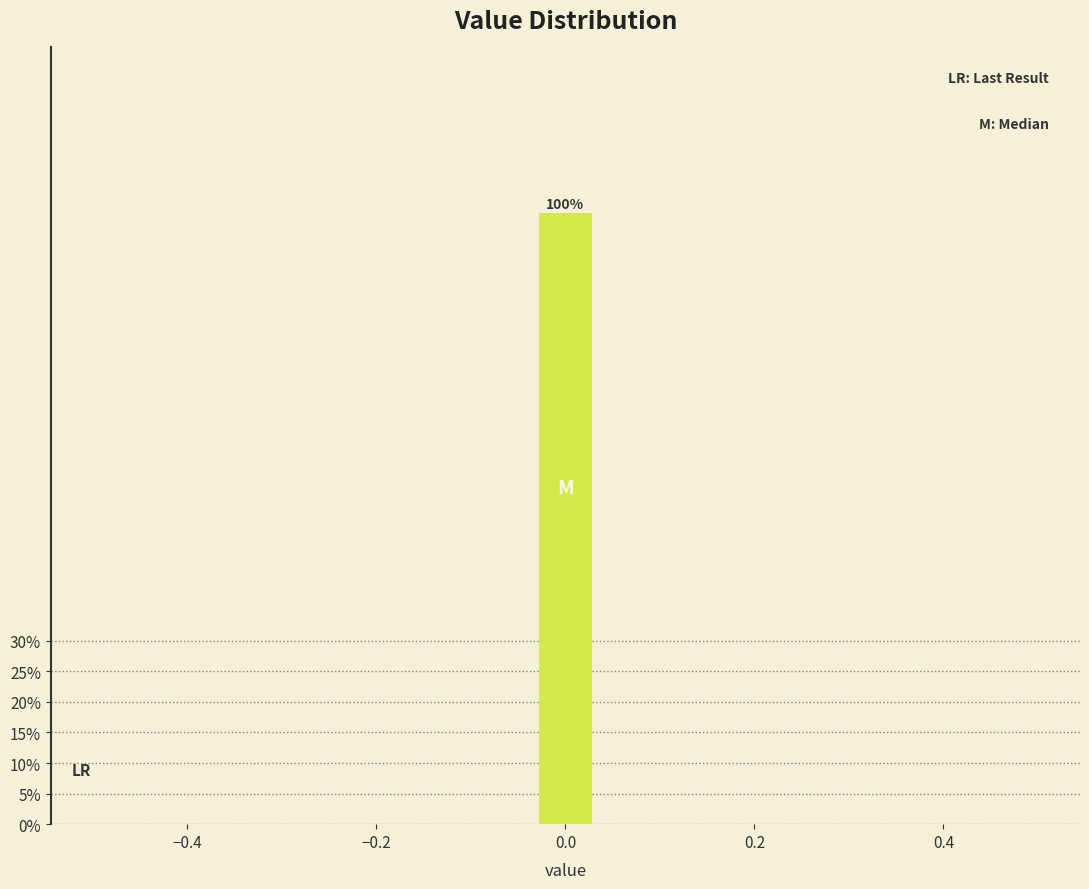

Around what value on the x-axis is the tallest bar? Give the approximate position of its centre, as read against the axis.

0.00